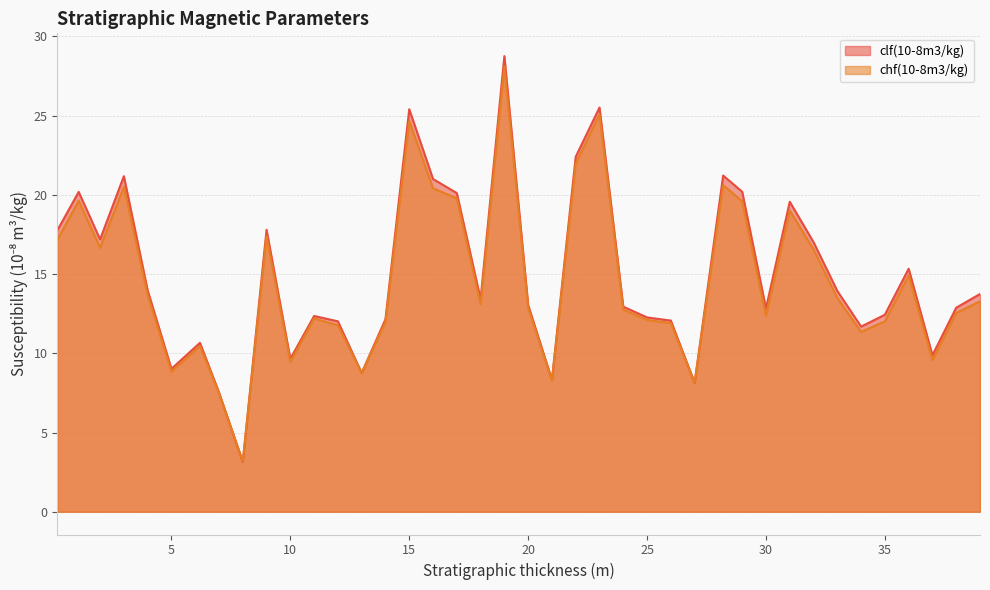

Does the chart display data point markers on the line(s)?

No